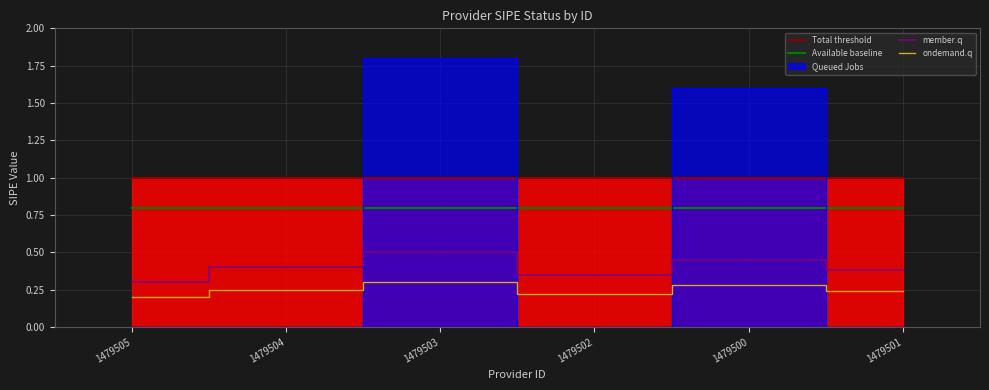

Rank the categories by ondemand.q value from lowest to highest.

1479505, 1479502, 1479501, 1479504, 1479500, 1479503